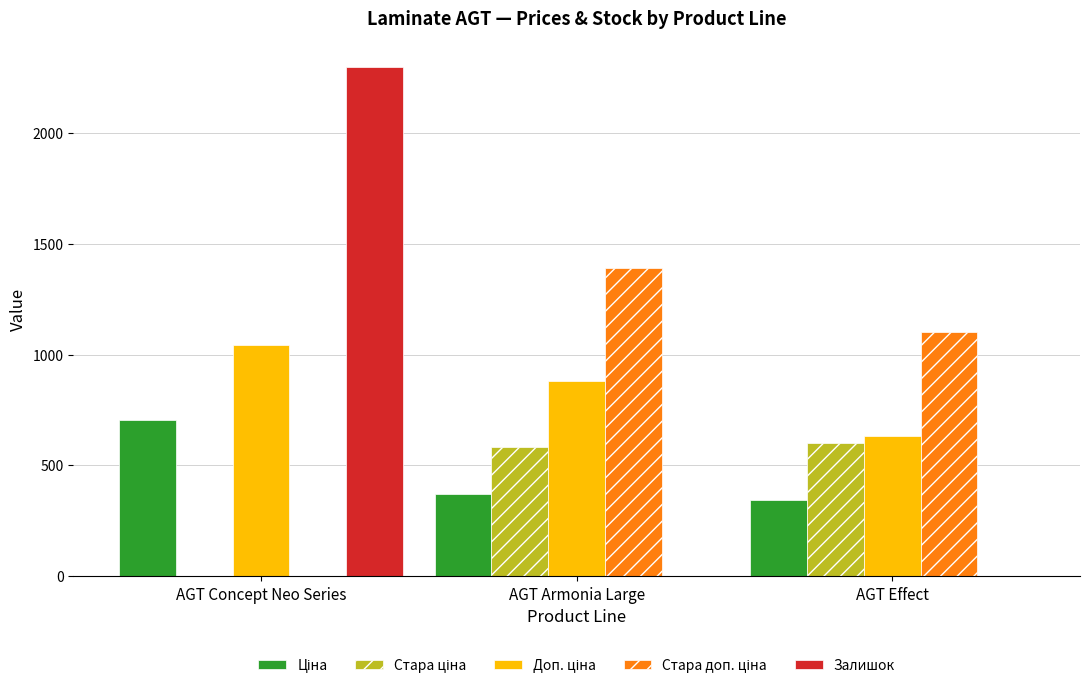

What is the total value across all series at AGT Effect?

2679.5